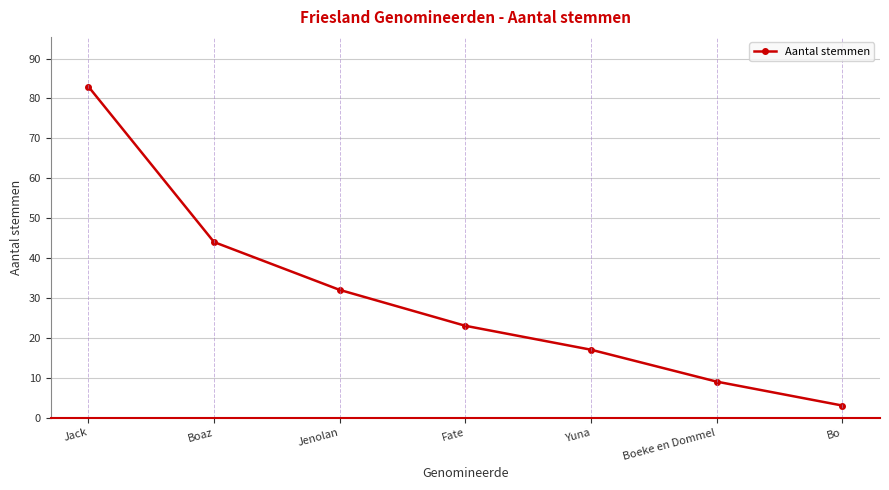

Which category has the lowest value across all series?

Bo